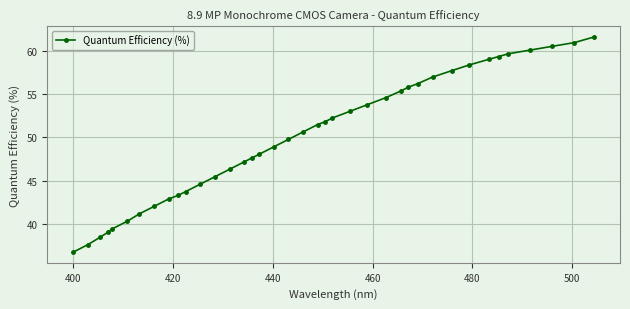

Count the number of values greater than 50.

20